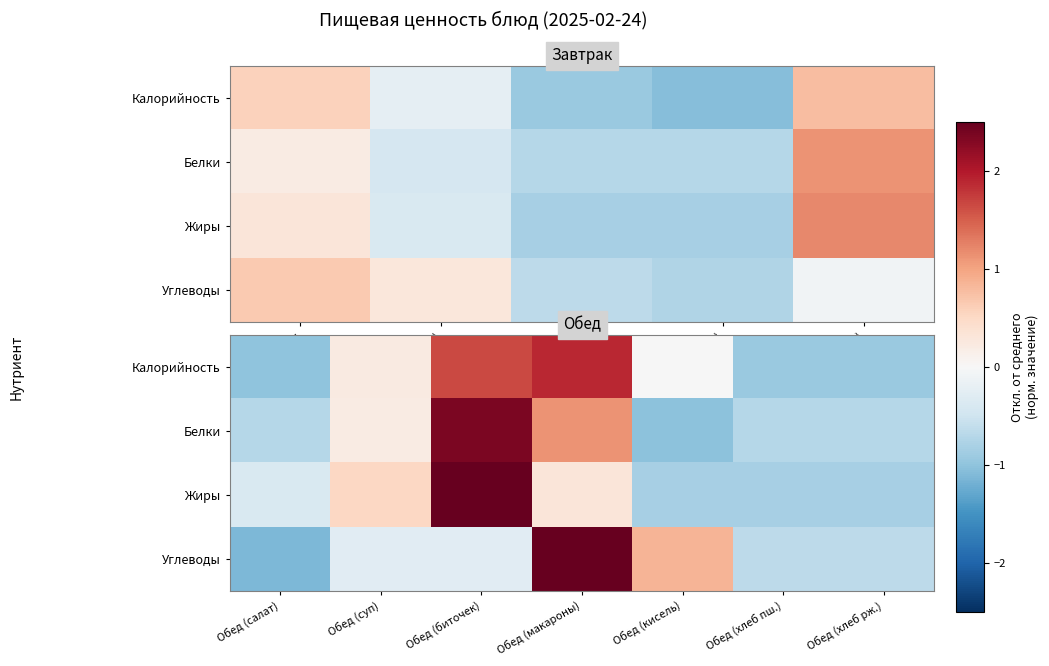

What is the sum of the Жиры values at Обед (салат) and Обед (макароны)?

-0.1